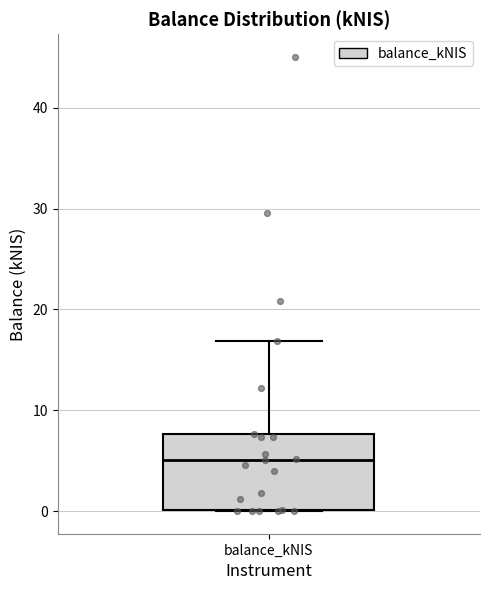

Transcribe this box plot: give where the median line is, the range the box spans, and where the two whiskers end, as read against the y-axis. The values are not printed on the chart, so give them approximately, as read against the axis.

median 5, box 0 to 8, whiskers 0 to 17